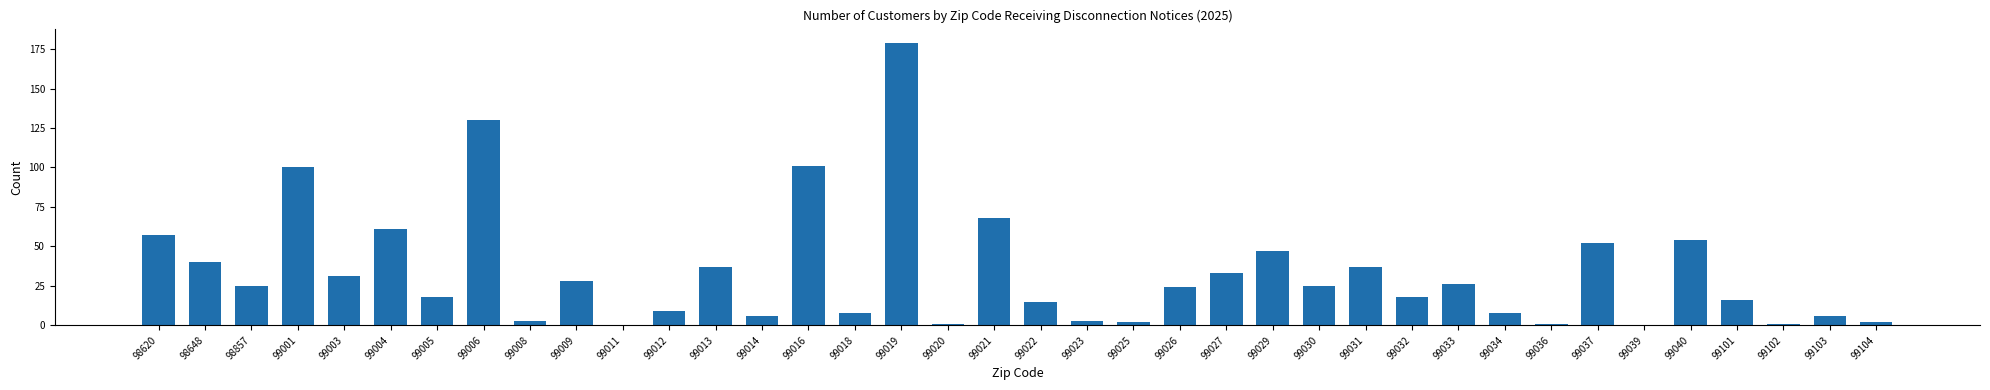

At which category does the chart reach its peak across all series?

99019